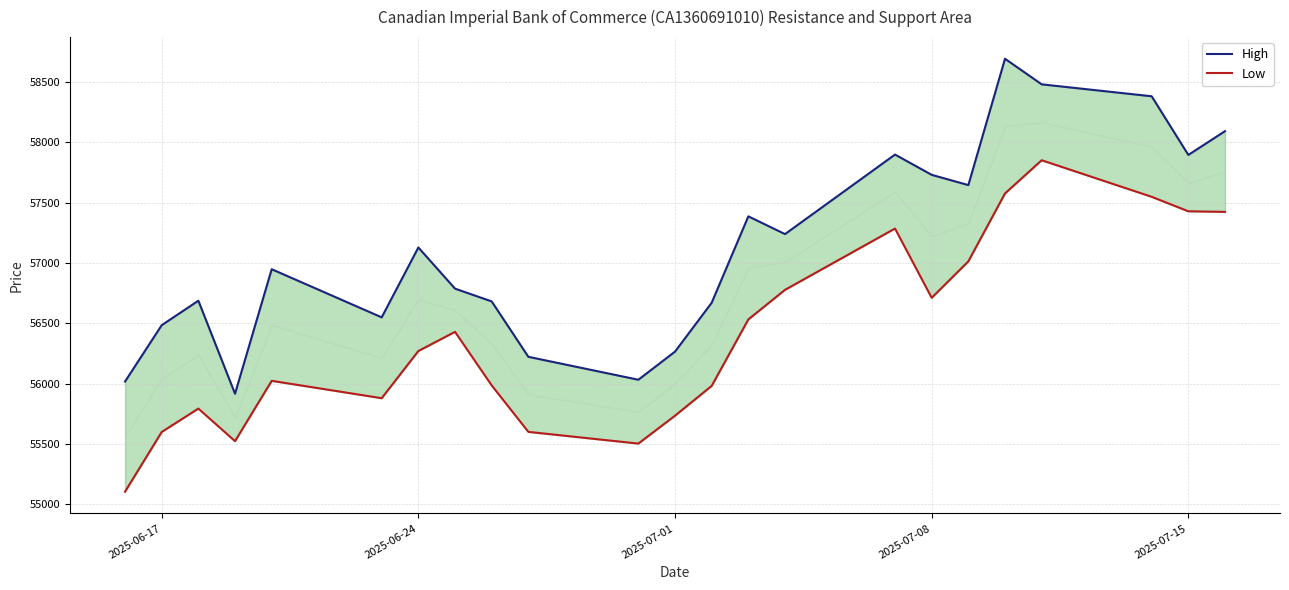

What is the value of the Low point at the 17th from the left?

56711